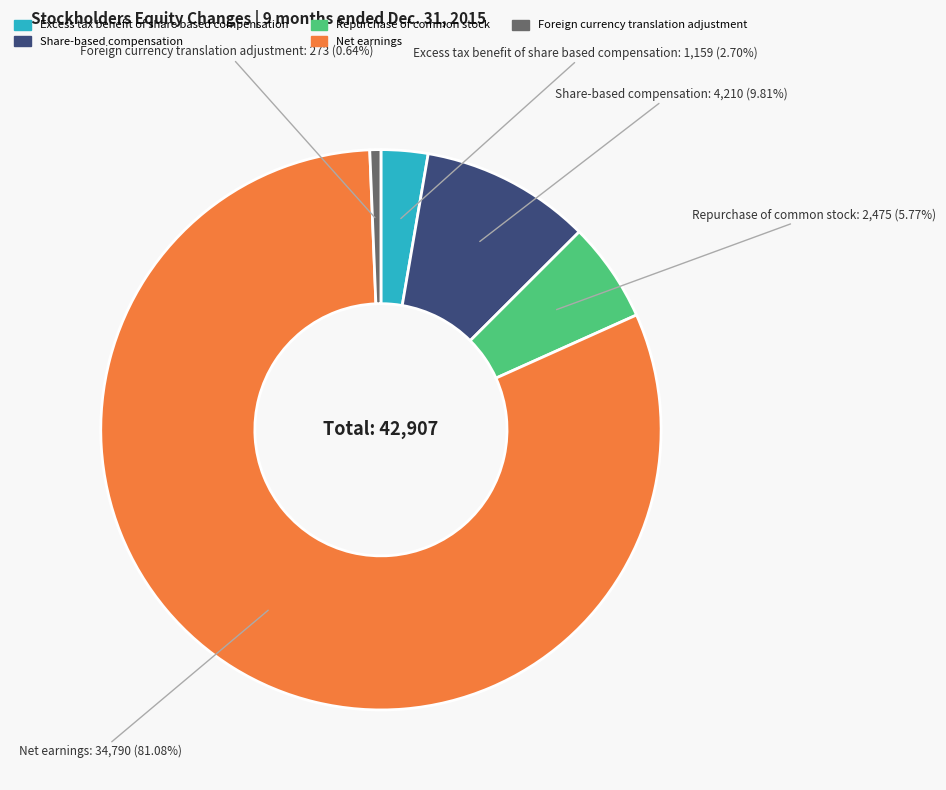

To the nearest percent, what is the difference between the largest and smallest slice percentages?

80%